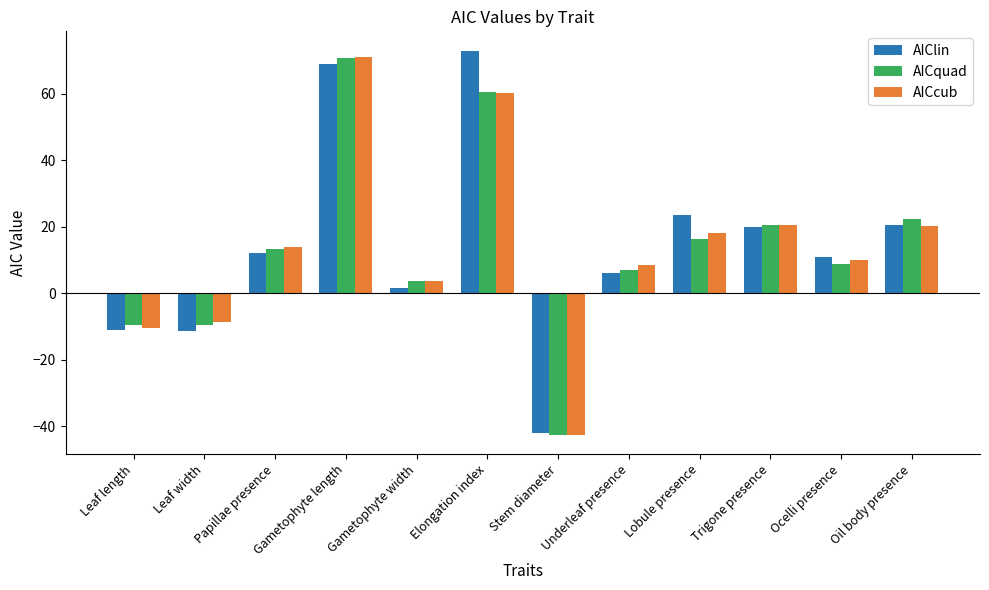

Which series has the largest range (max minus min)?

AIClin